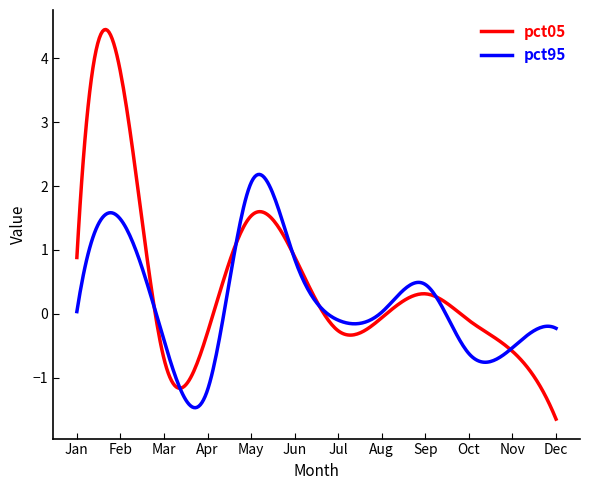

Rank the series by their maximum value, from highest to lowest.

pct05, pct95